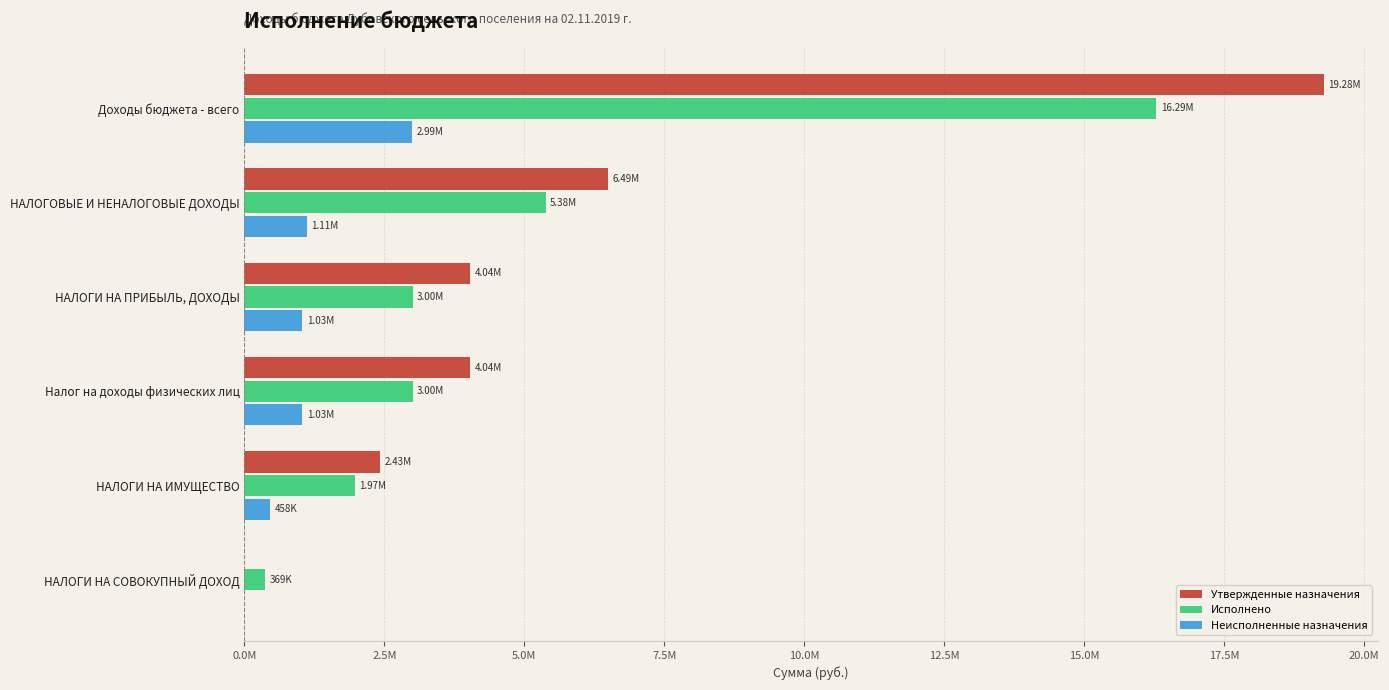

What is the value of the Исполнено bar at the 6th from the left?

369296.4